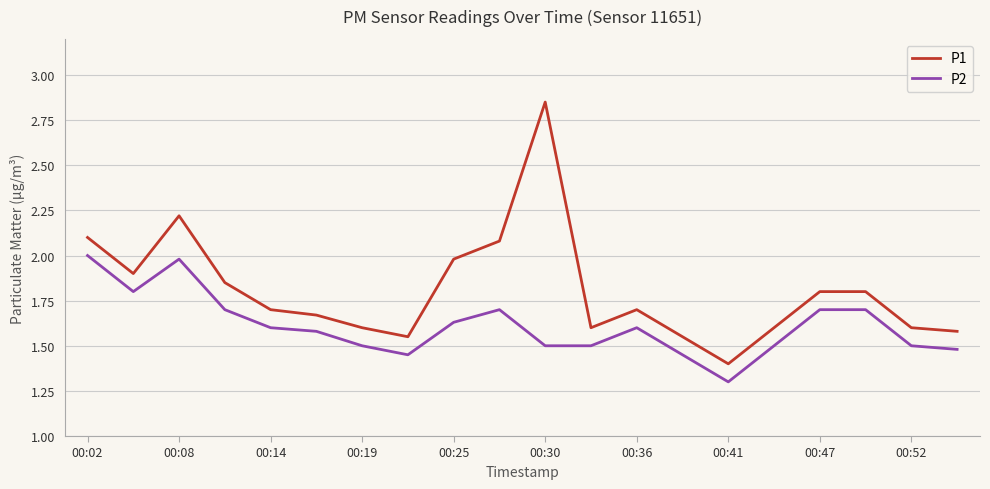

Rank the series by their average value, from highest to lowest.

P1, P2